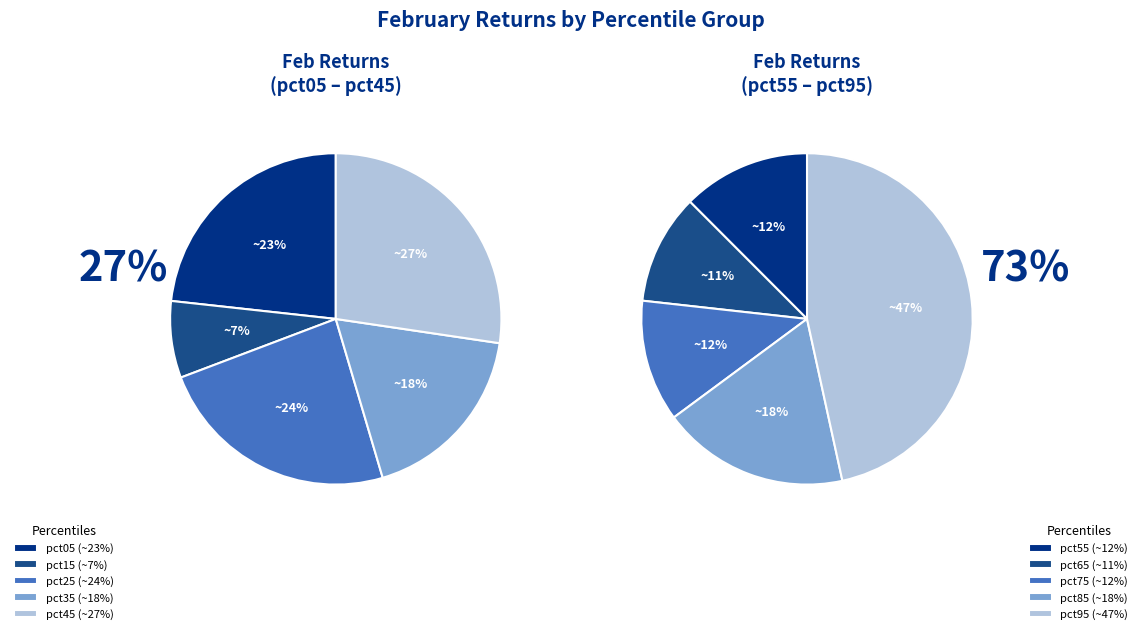

Which has a higher value, 5 or 1?

5